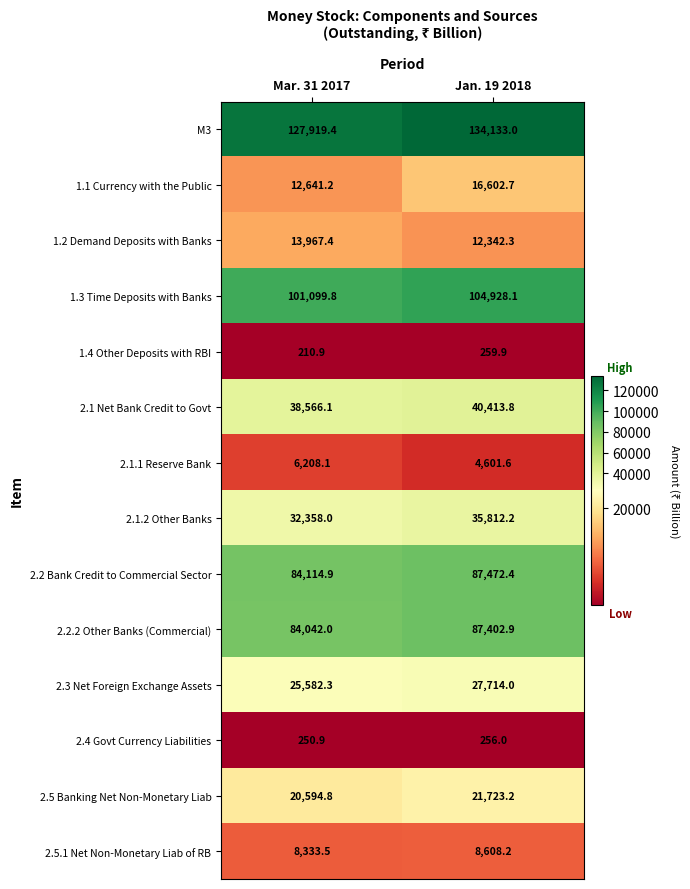

What is the spread (max minus min) of values at Jan. 19 2018?

133877.0